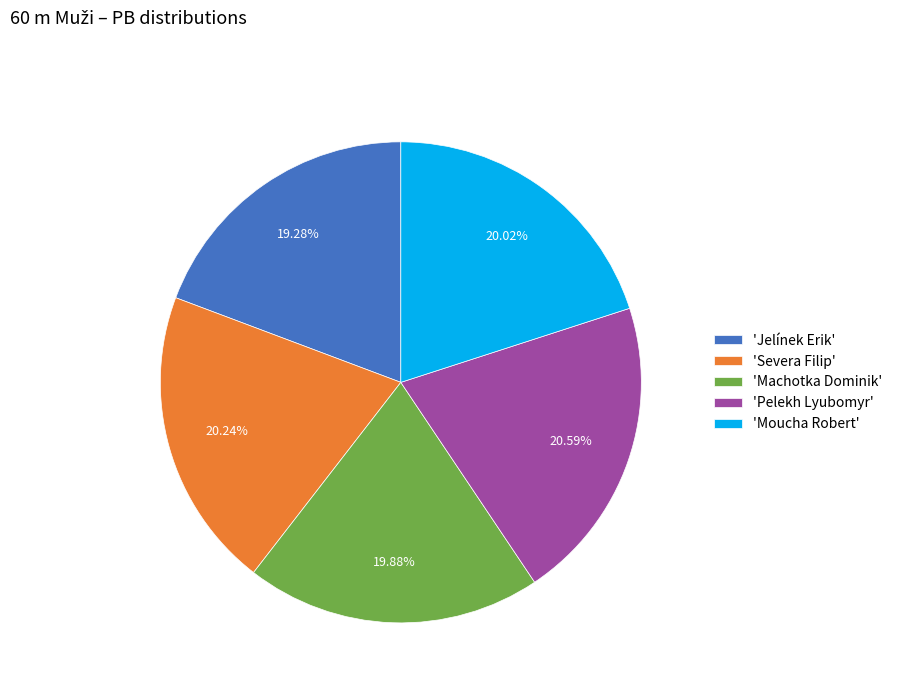

Is there any slice that represents more than half of the pie?

No